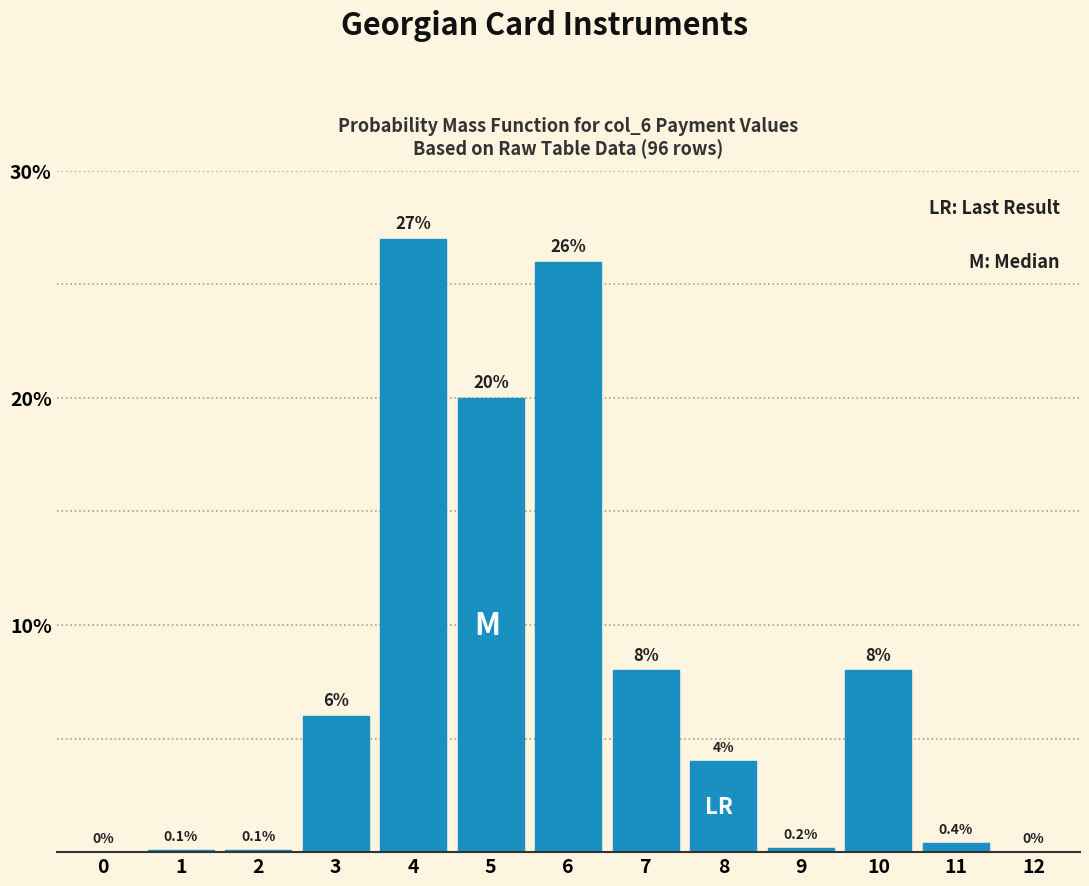

Reading left to right, list all the values displayed in this chart.

0=0.0	1=0.1	2=0.1	3=6.0	4=27.0	5=20.0	6=26.0	7=8.0	8=4.0	9=0.2	10=8.0	11=0.4	12=0.0